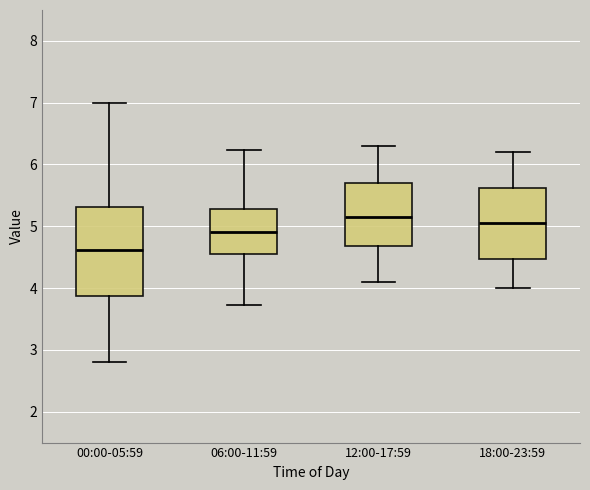

Reading left to right, read every box against the y-axis: the position of its median line, the range the box covers, and the ends of its whiskers. The values are not printed on the chart, so give them approximately, as read against the axis.

00:00-05:59: median 4.6, box 3.9 to 5.3, whiskers 2.8 to 7.0
06:00-11:59: median 4.9, box 4.6 to 5.3, whiskers 3.7 to 6.2
12:00-17:59: median 5.2, box 4.7 to 5.7, whiskers 4.1 to 6.3
18:00-23:59: median 5.1, box 4.5 to 5.6, whiskers 4.0 to 6.2